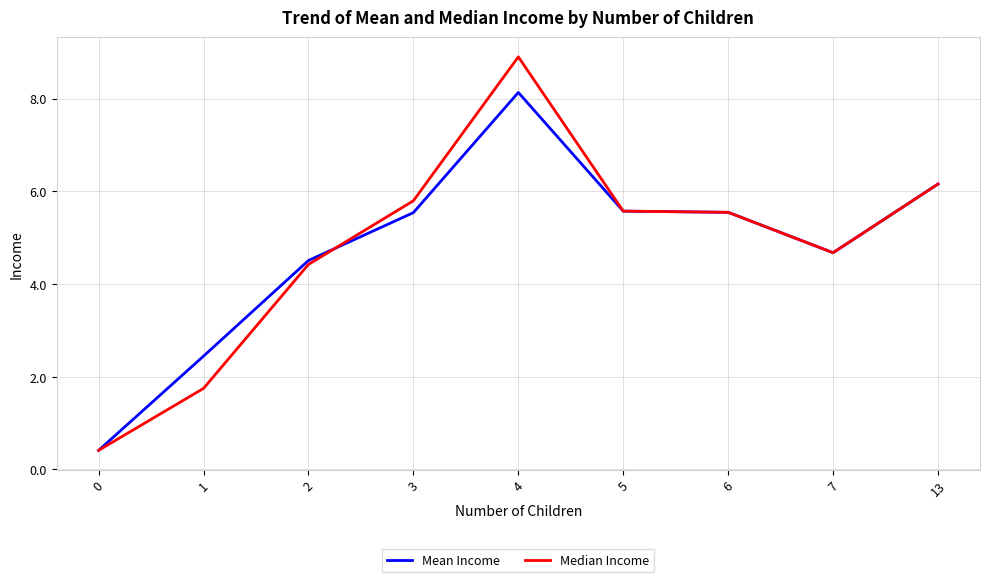

What is the average value of the Mean Income series?

4.8